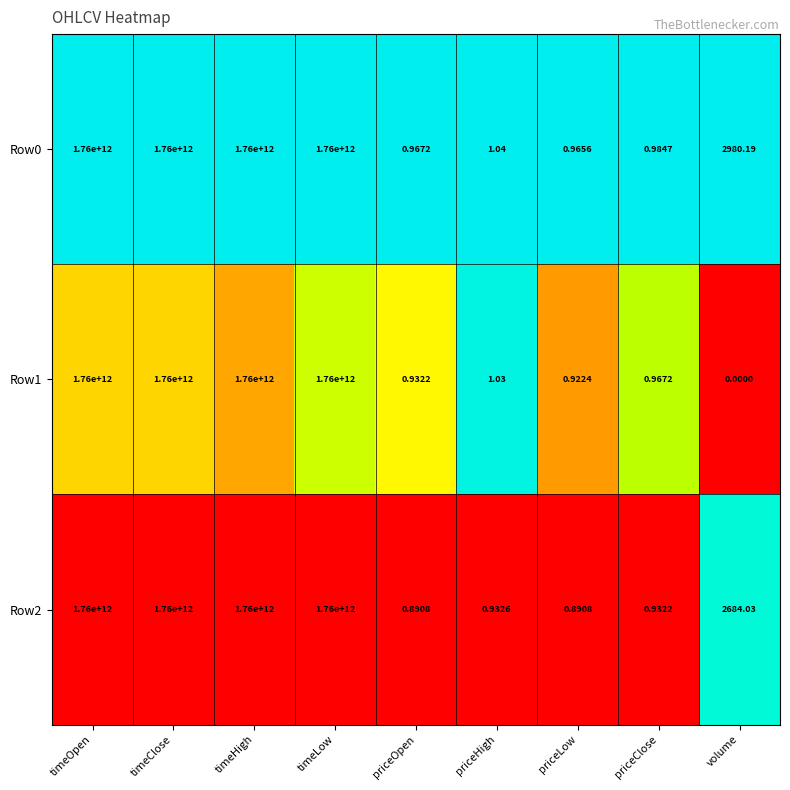

Which series has the largest total across all categories?

Row0